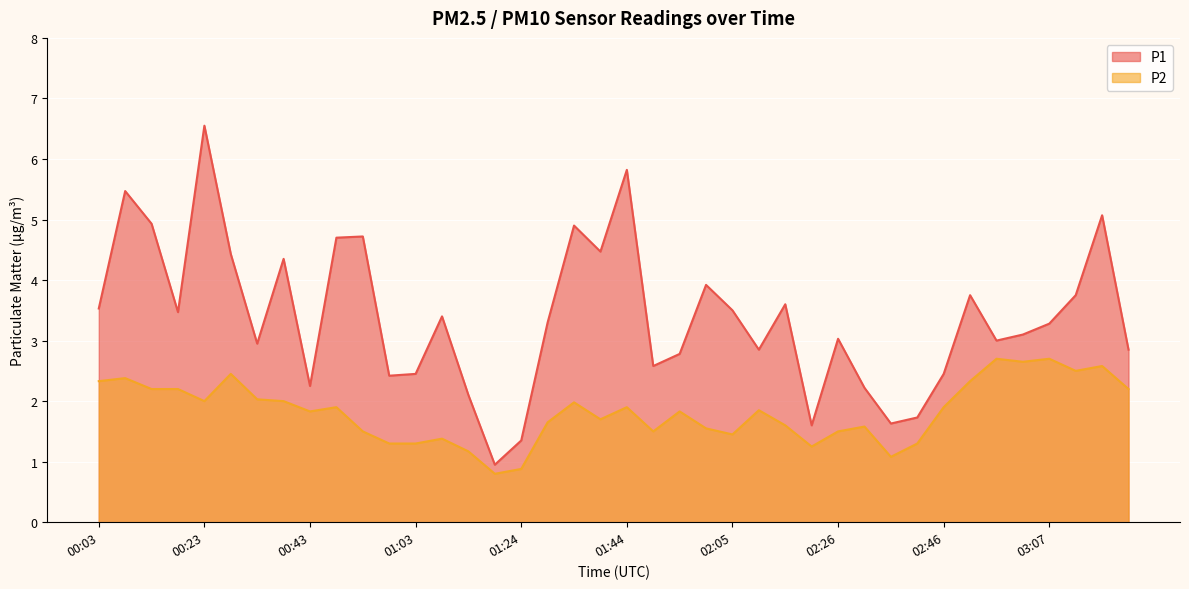

At which label does P2 reach its peak?

02:57